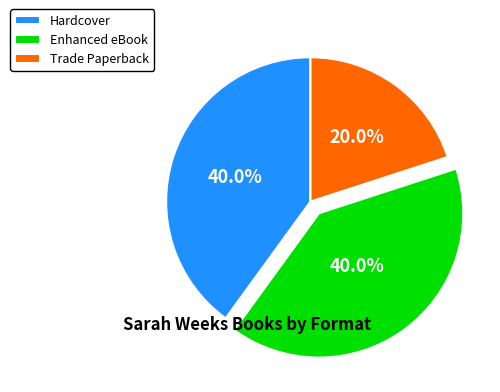

To the nearest percent, what is the combined percentage of Hardcover and Enhanced eBook?

80%